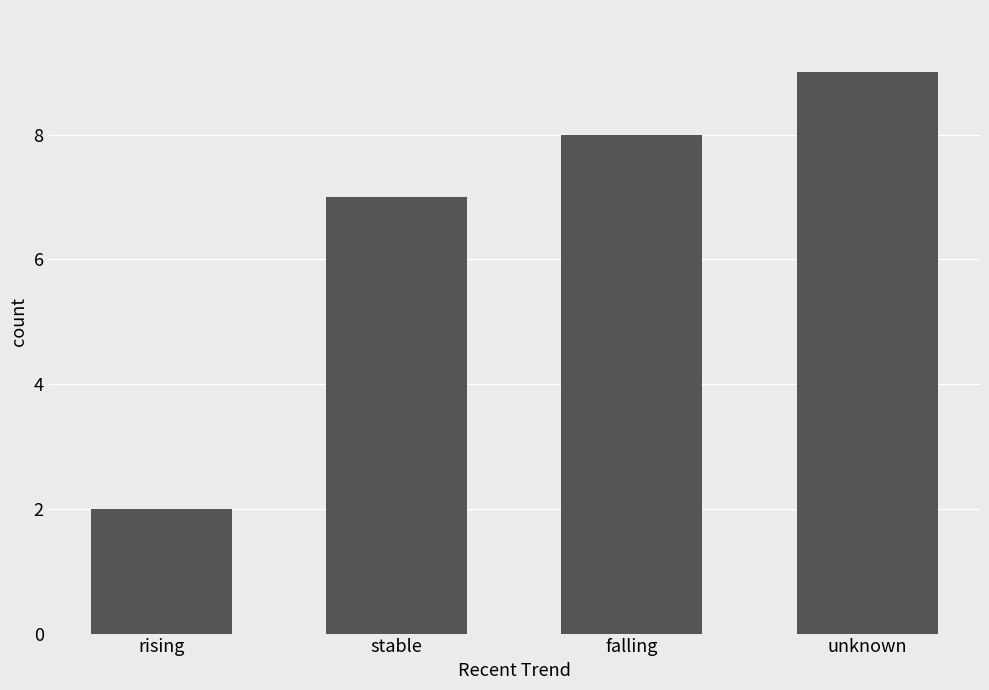

The value at stable is 7. True or false?

True